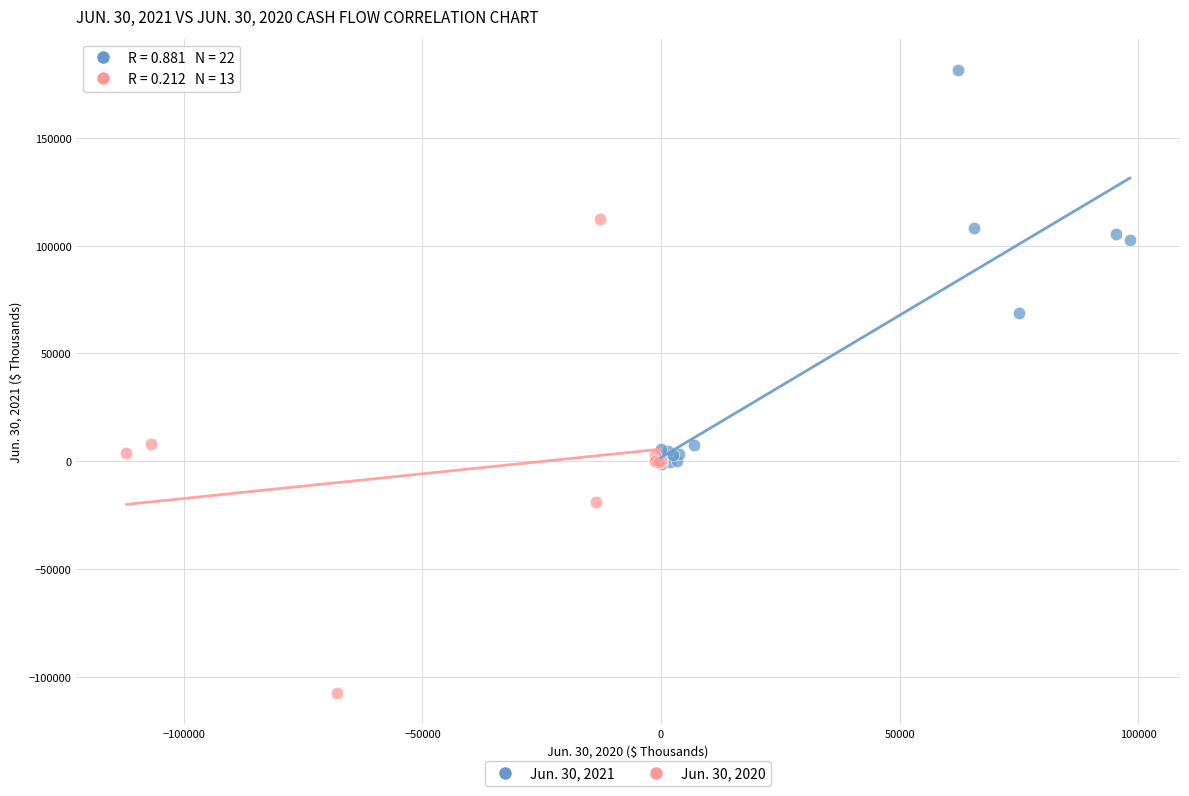

What are all the series names shown in the legend?

Jun. 30, 2021, Jun. 30, 2020